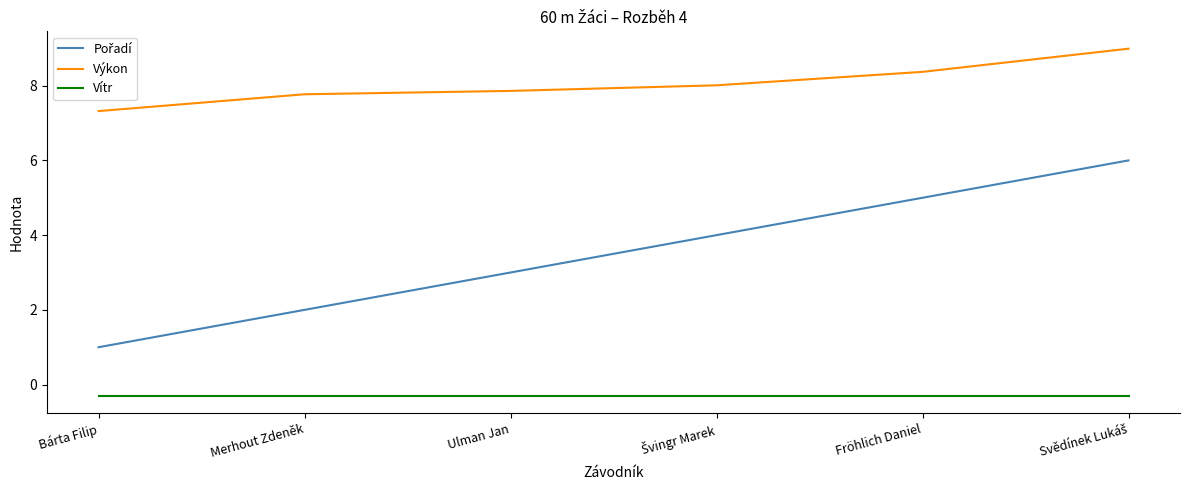

What position from the right is Ulman Jan?

4